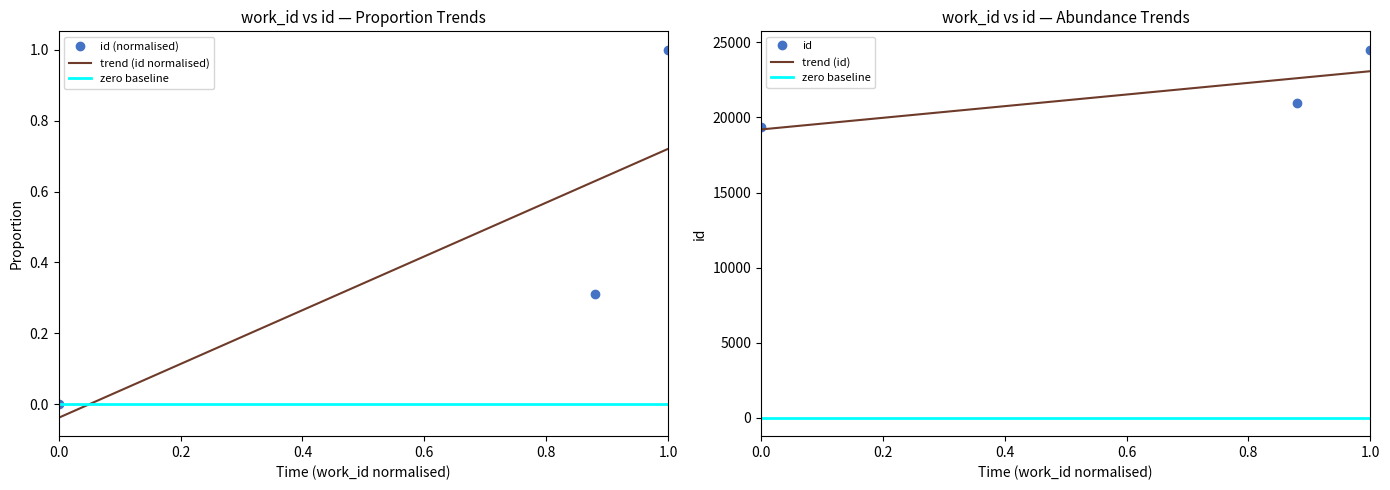

Which has a higher value, 8041 or 7476?

8041